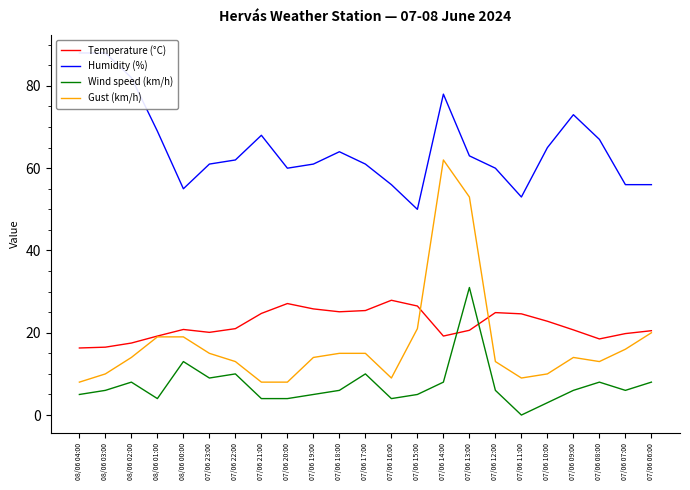

At how many categories does at least one series exceed 7?

23